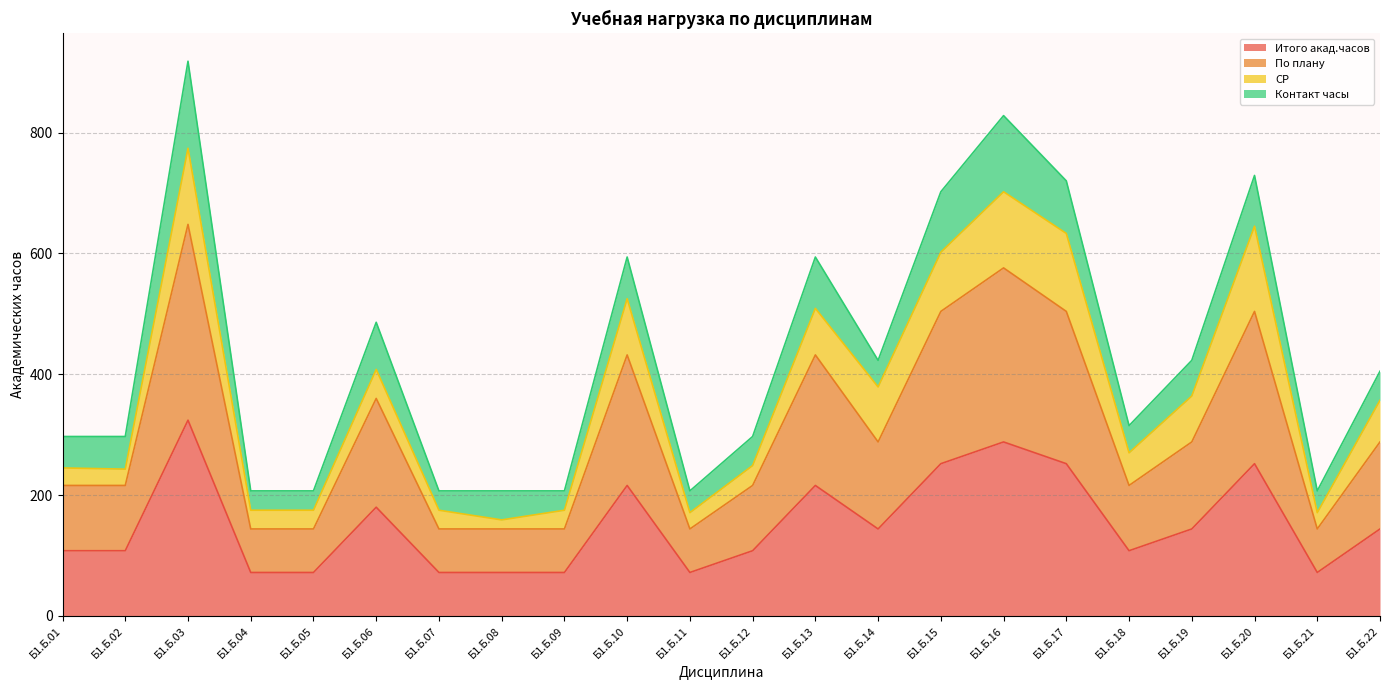

At which label is Итого акад.часов closest to 198?

Б1.Б.06